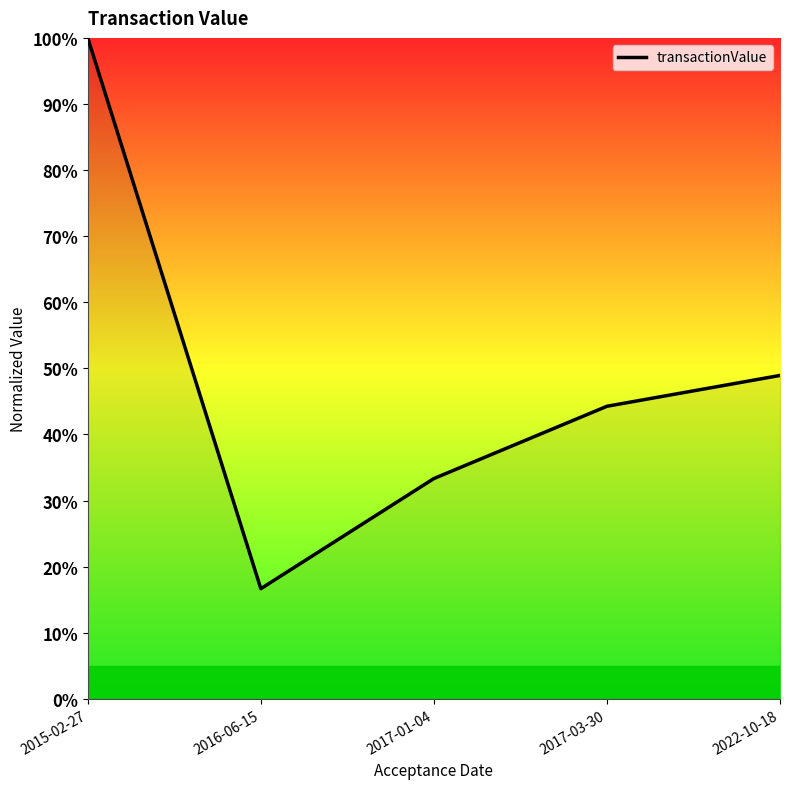

Is this an area chart (filled region under the line)?

Yes